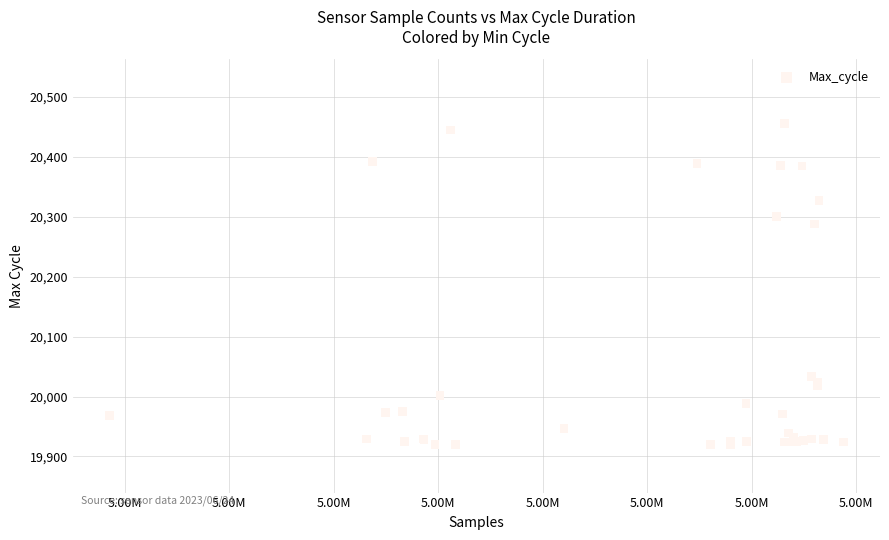

What Y value in the scatter plot is closest to 20188?

20288